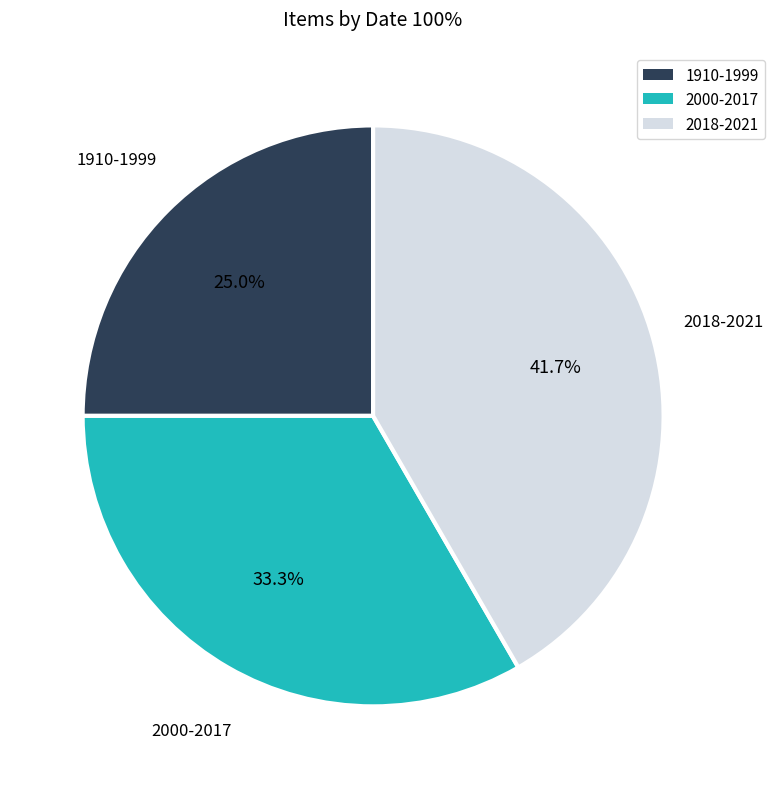

Is 1910-1999 the majority of the pie?

No